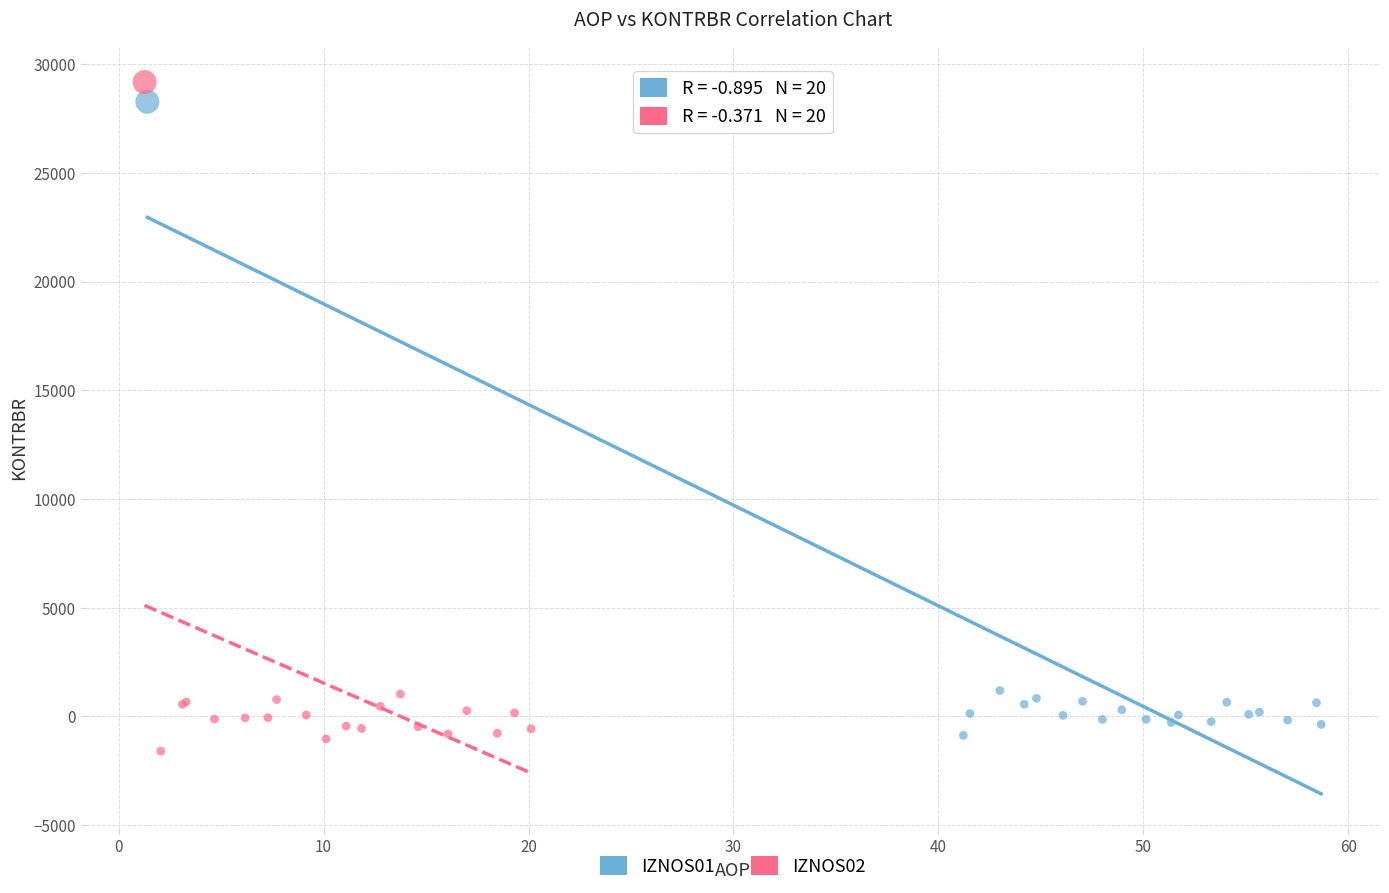

Which series has the largest Y range (max minus min)?

IZNOS02